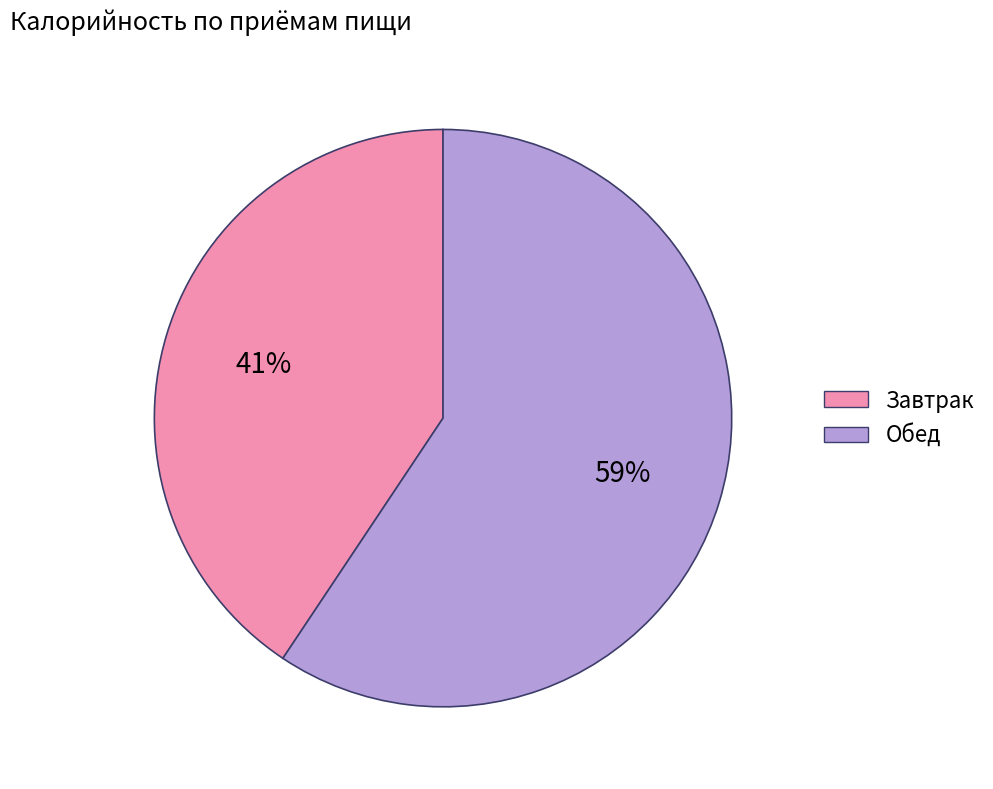

Rank the categories by value from highest to lowest.

Обед, Завтрак